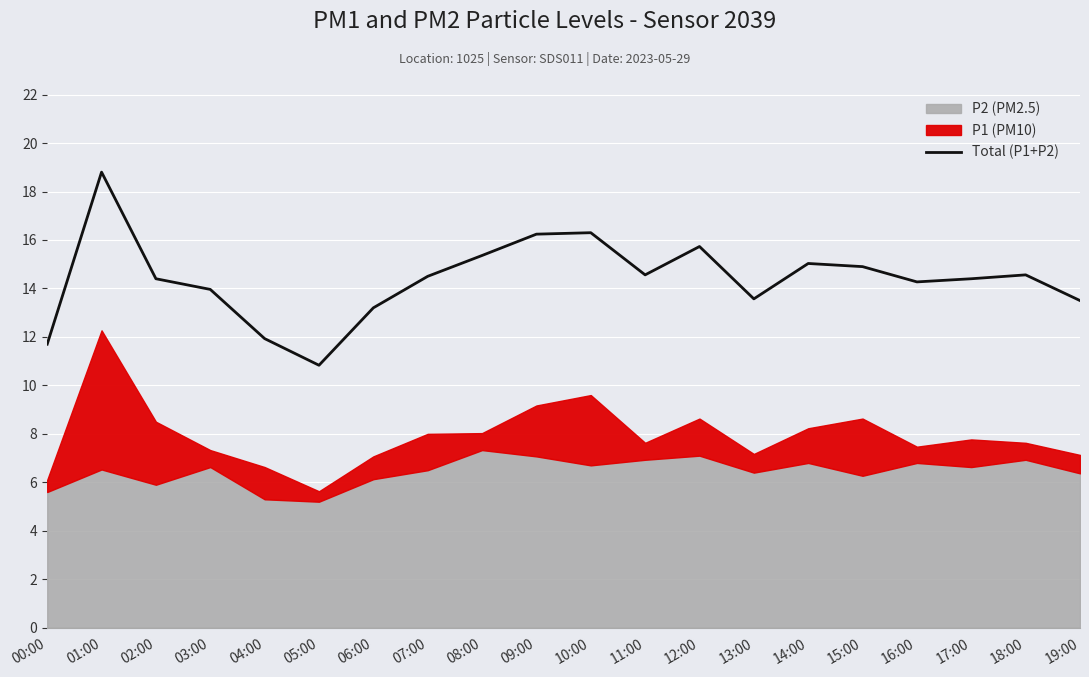

What is the value of the 7th point from the left?

13.2